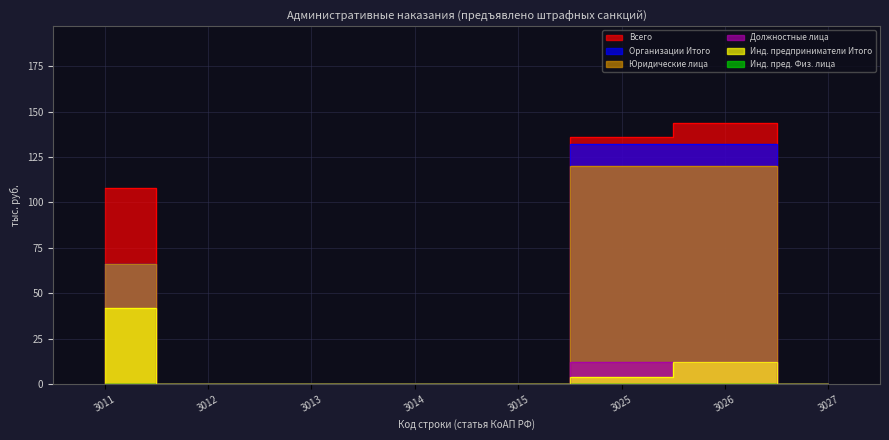

At which label is Юридические лица closest to 60?

3011